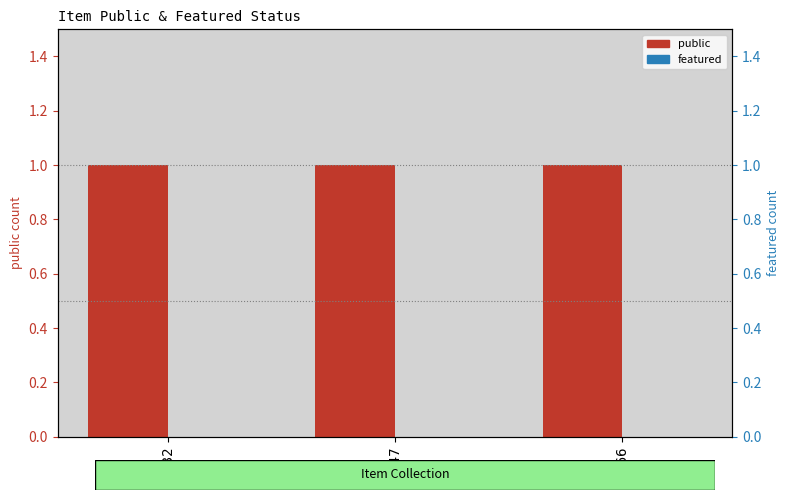

Reading right to left, transcribe all the data shown in this chart.

public: 1	1	1
featured: 0	0	0